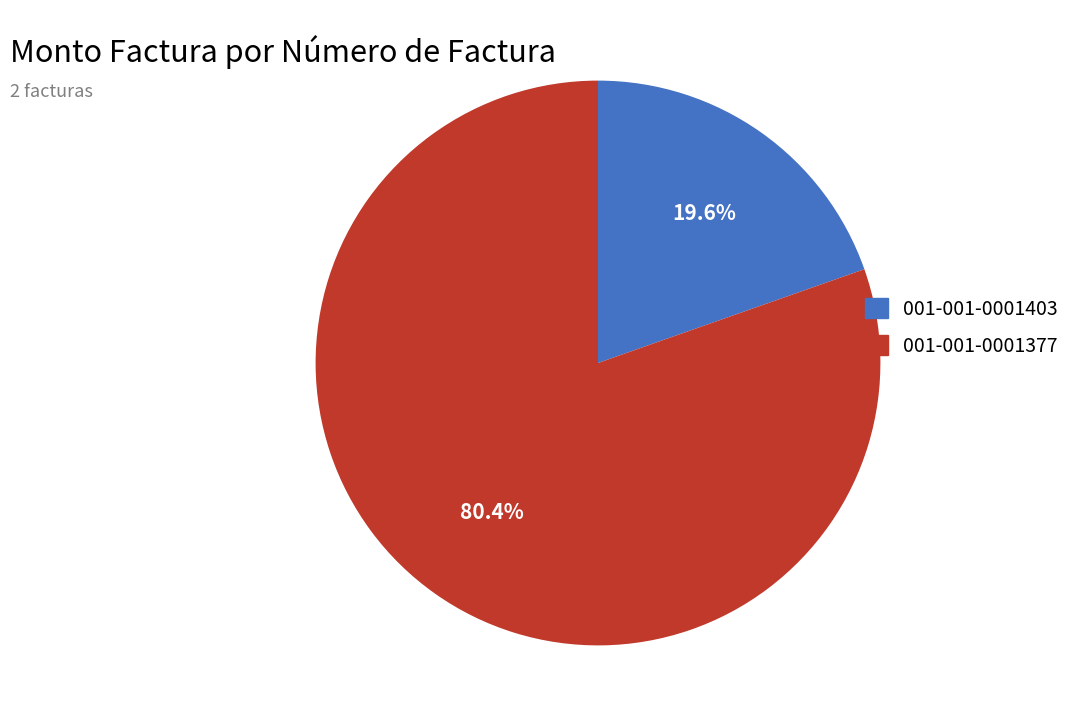

The 001-001-0001403 slice represents 20% of the pie. True or false?

True